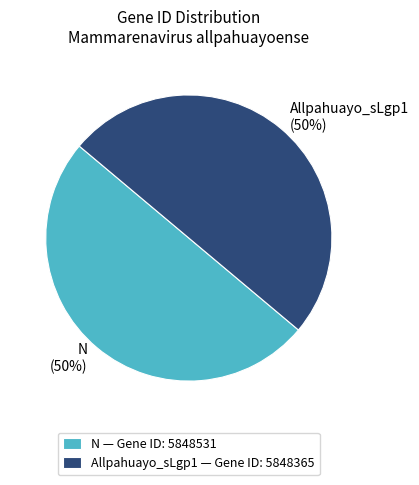

To the nearest percent, what percentage of the pie is N?

50%